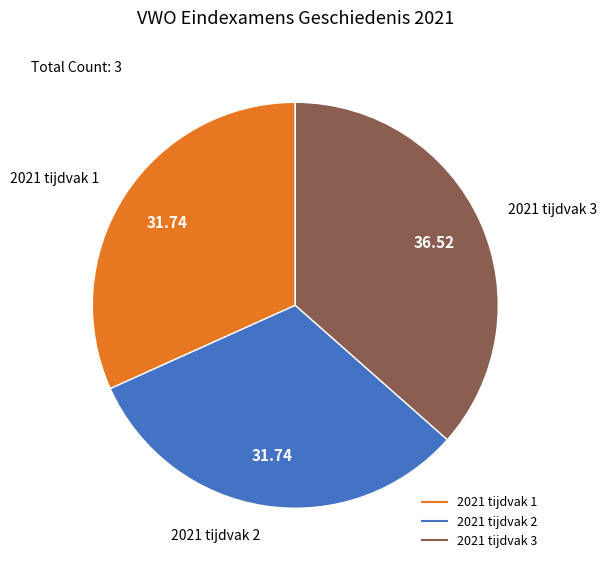

Do 2021 tijdvak 3 and 2021 tijdvak 2 together represent more than half of the pie?

Yes